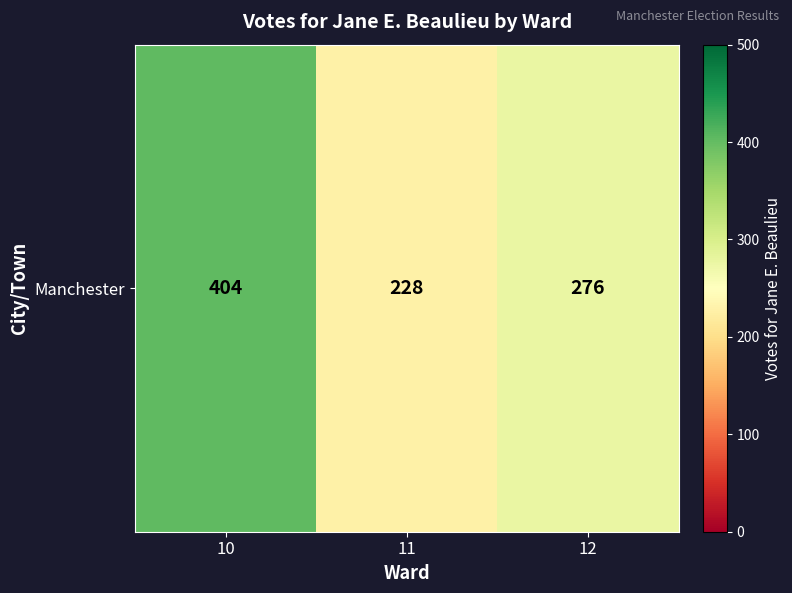

At which label is the value closest to 316?

12